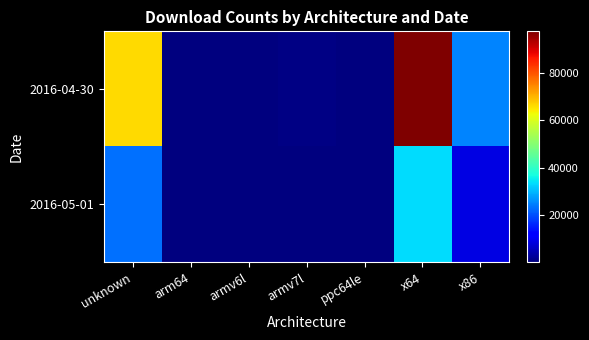

Rank the series by their maximum value, from highest to lowest.

2016-04-30, 2016-05-01